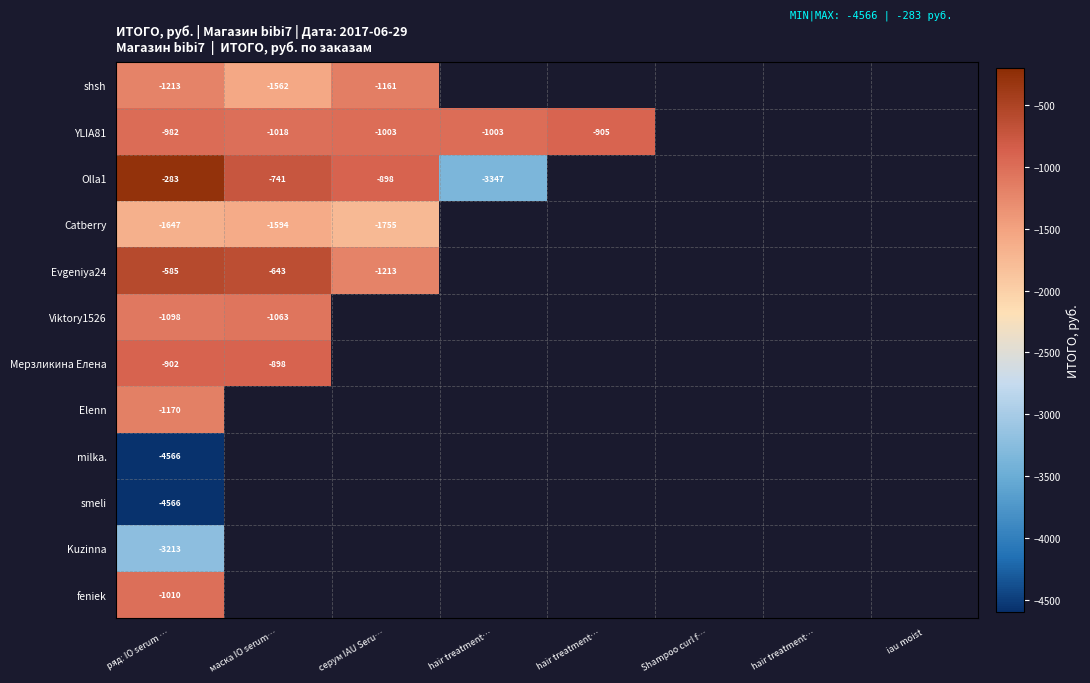

List the labels in order of Мерзликина Елена value, smallest first.

ряд: IO serum …, маска IO serum…, серум IAU Seru…, hair treatment…, hair treatment…, Shampoo curl f…, hair treatment…, iau moist